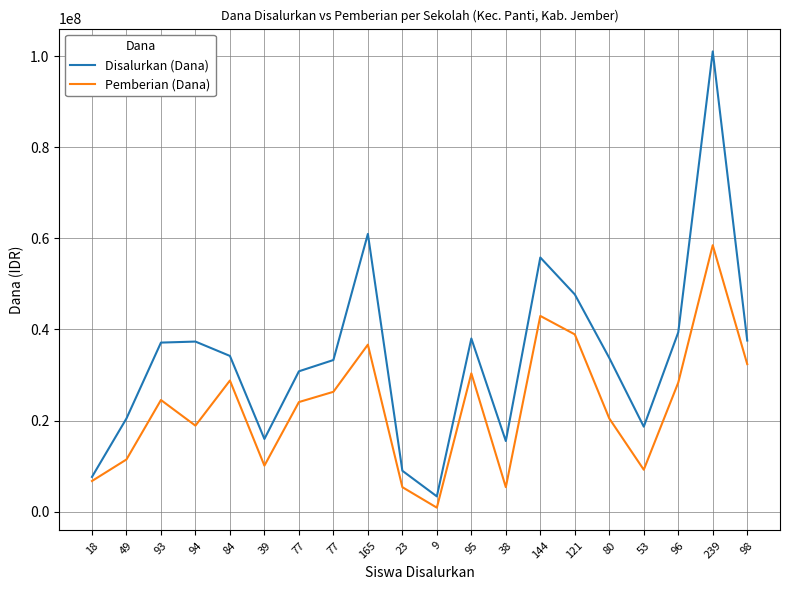

At which label is Disalurkan (Dana) closest to 52200000?

144